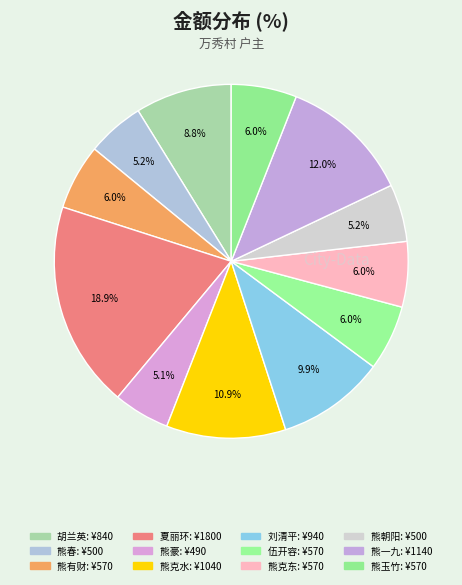

Between 熊一九 and 熊有财, which is larger?

熊一九